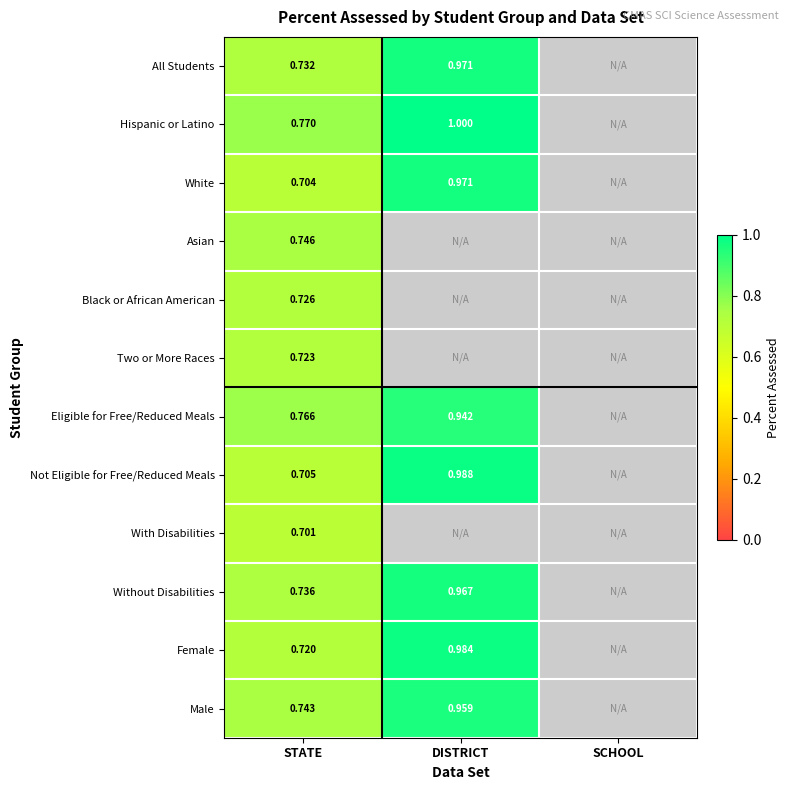

Read the All Students value at DISTRICT.

1.0